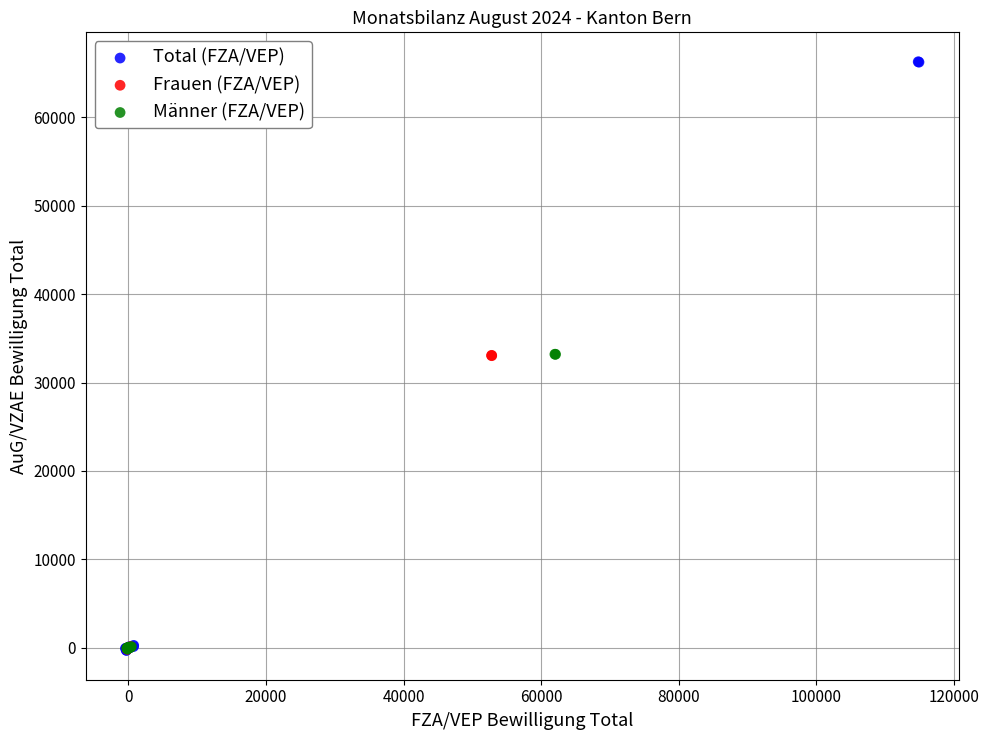

Which series has the largest Y range (max minus min)?

Total (FZA/VEP)